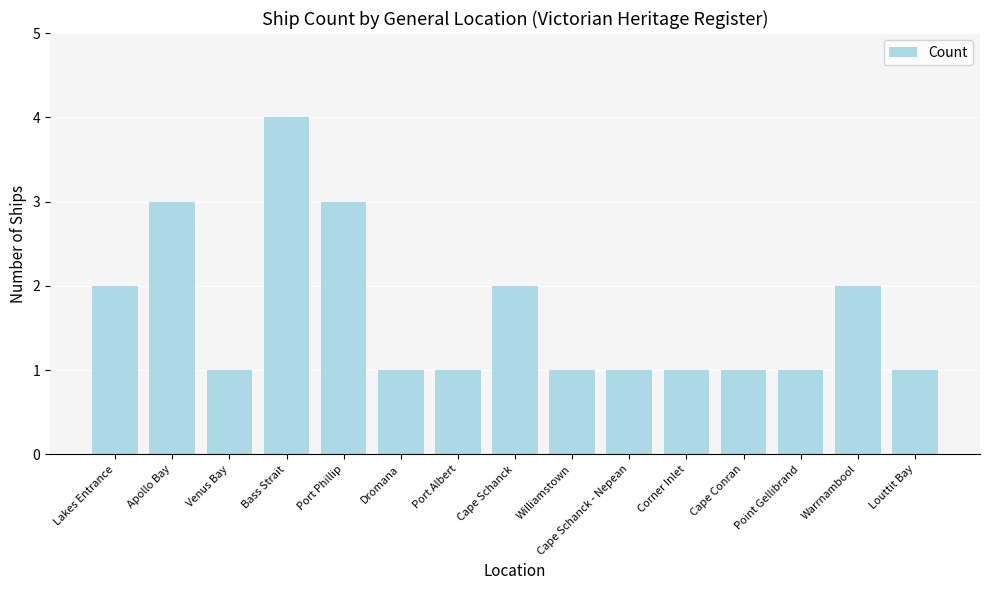

What is the change in value from Bass Strait to Louttit Bay?

-3